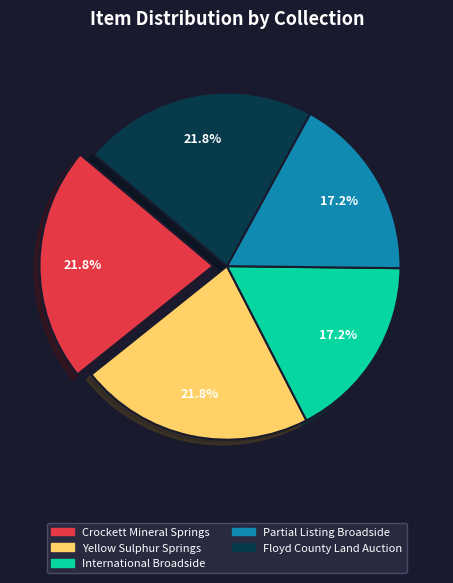

To the nearest percent, what is the average slice percentage?

20%